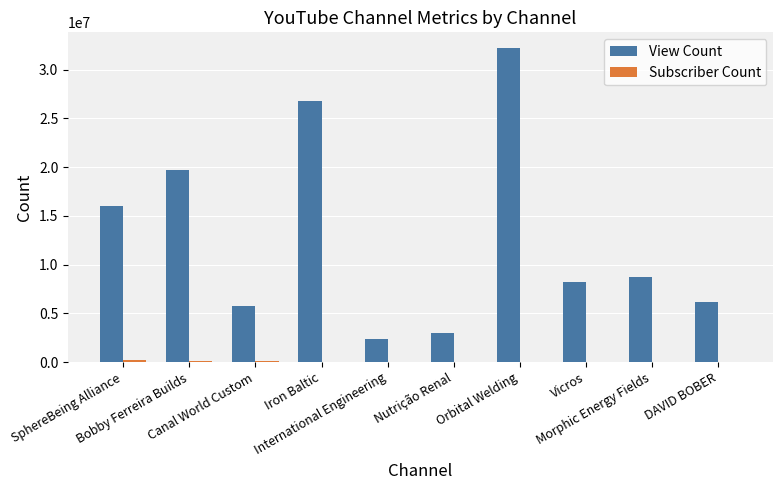

Which series has the largest total across all categories?

View Count